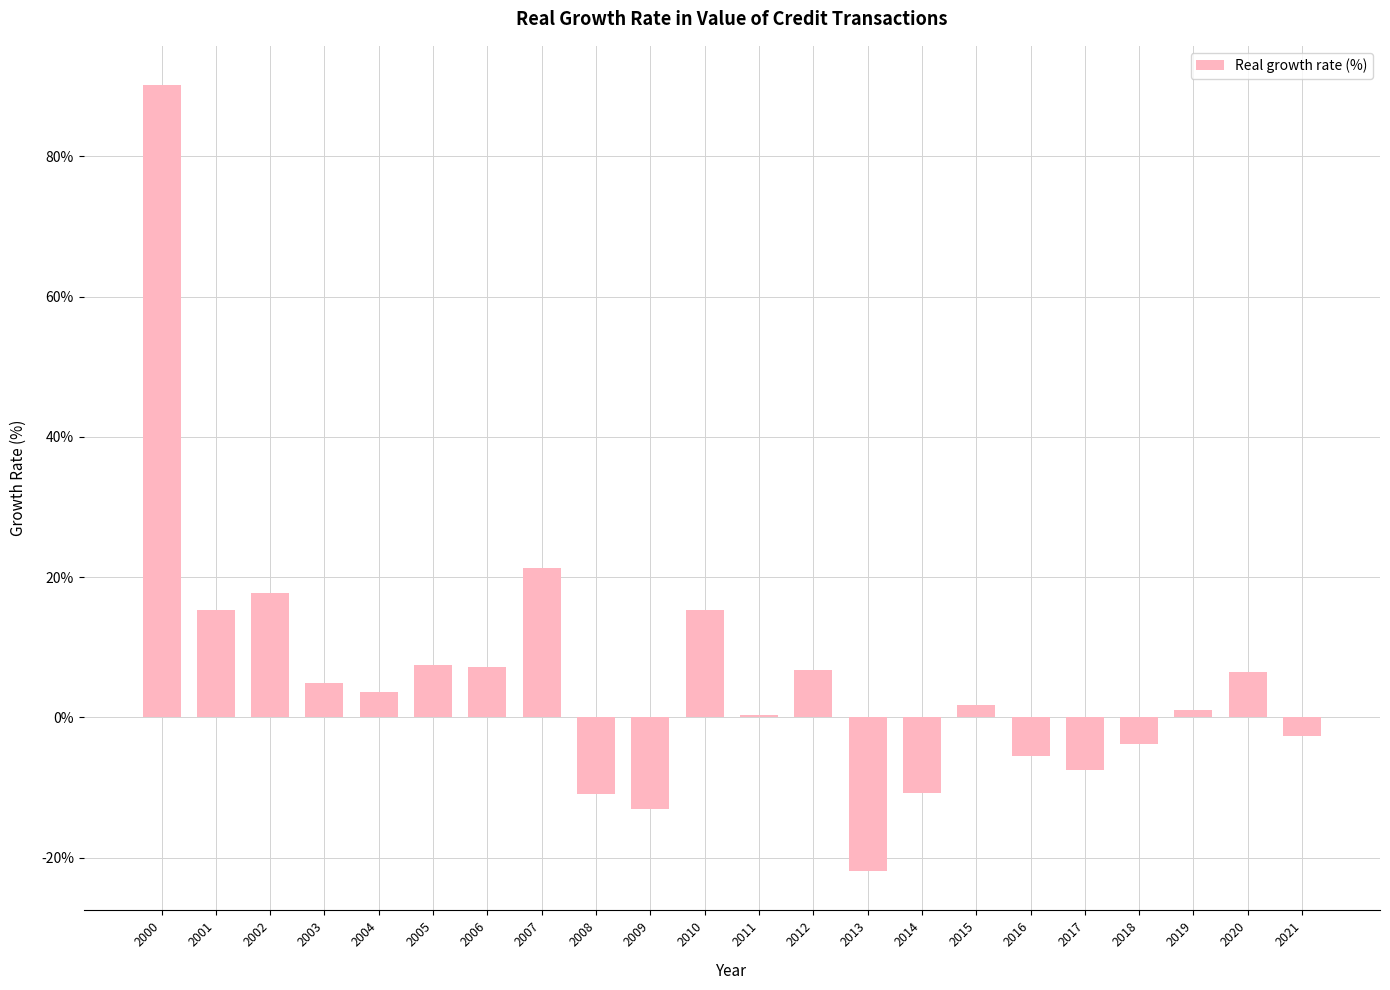

At which label is the value closest to 34?

2007